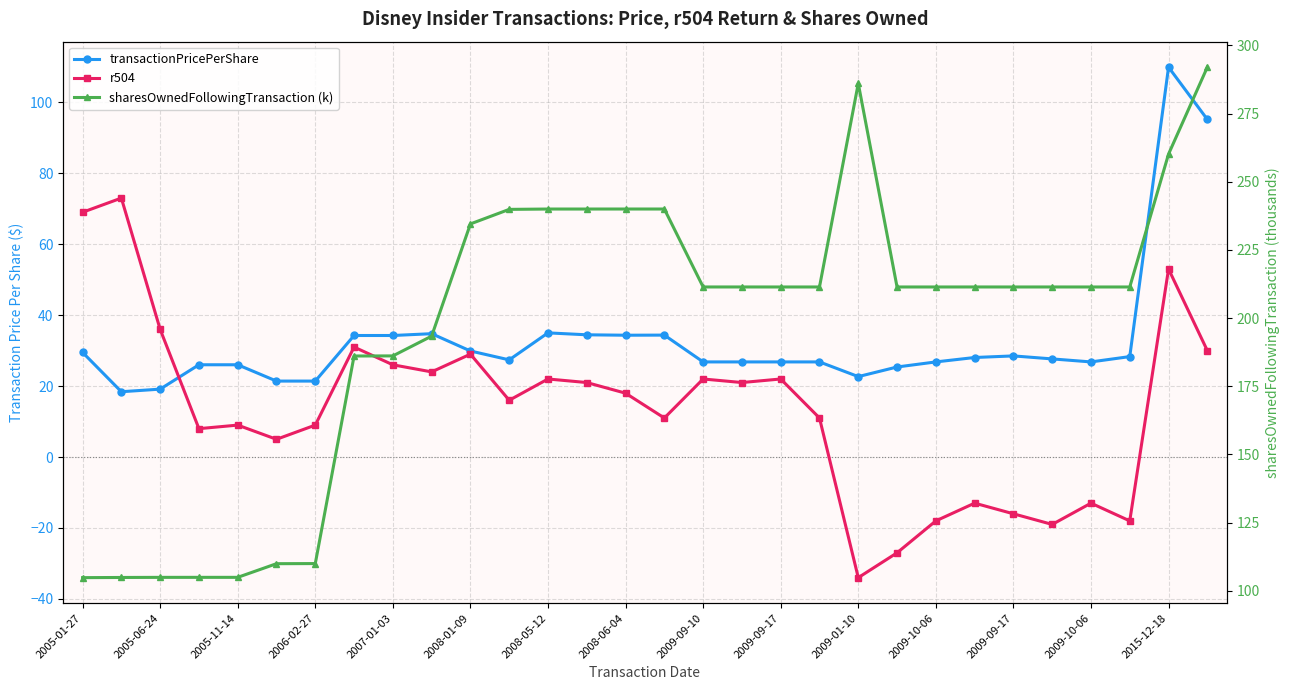

How many interior local peaks does the sharesOwnedFollowingTransaction (k) series have?

4